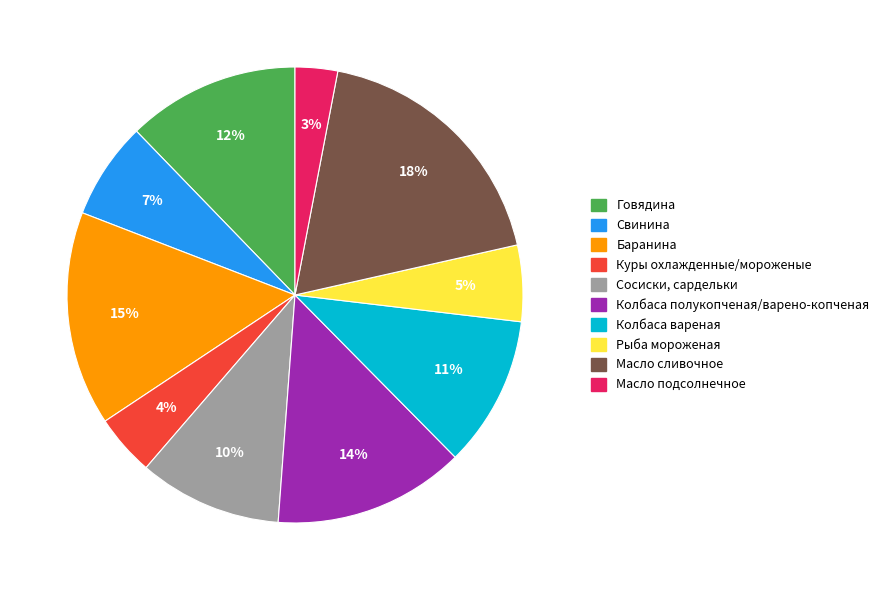

True or false: Сосиски, сардельки accounts for 10% of the total.

True